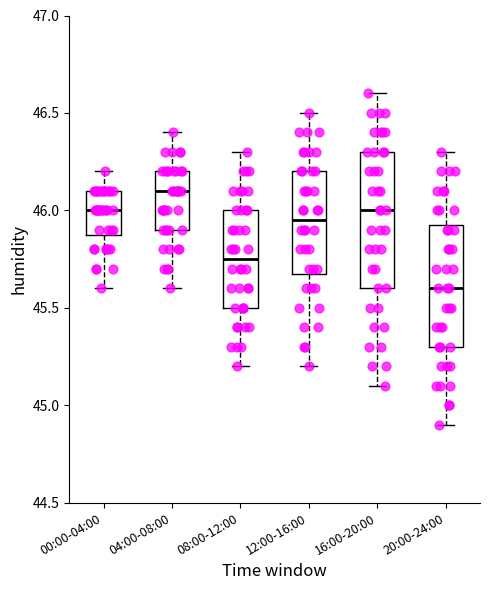

Which box is the tallest, from its lower edge to its upper edge?

16:00-20:00